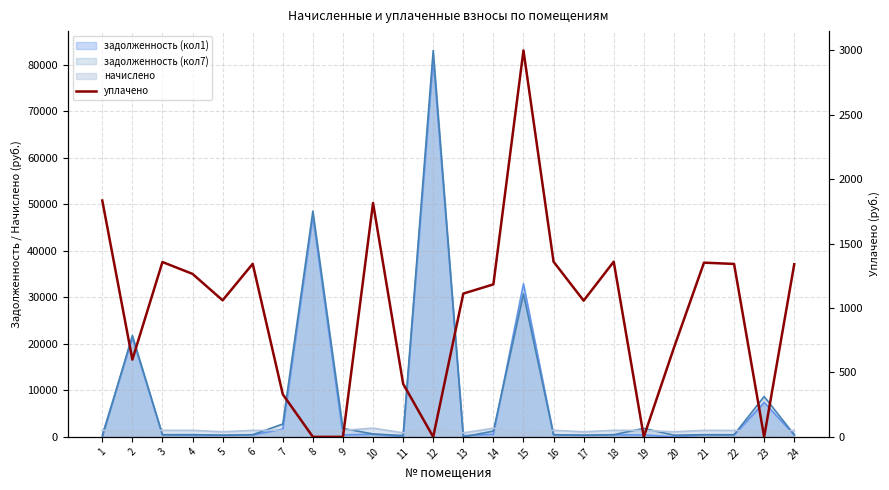

List the labels in order of value, smallest first.

8, 9, 12, 19, 23, 7, 11, 2, 20, 17, 5, 13, 14, 4, 24, 22, 6, 21, 3, 16, 18, 10, 1, 15